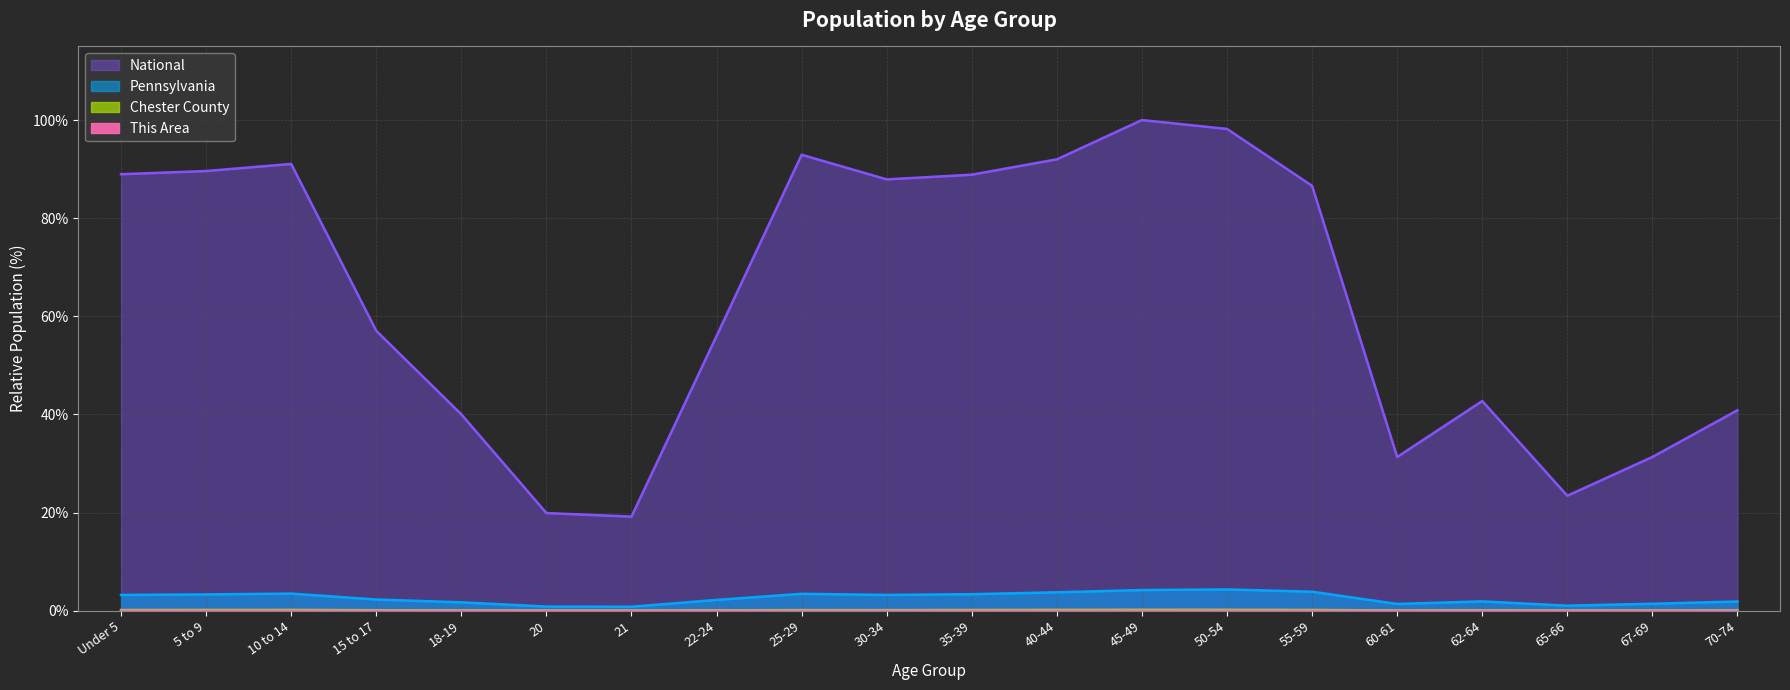

In Pennsylvania, how many points are higher than both neighbors (excluding endpoints)?

4